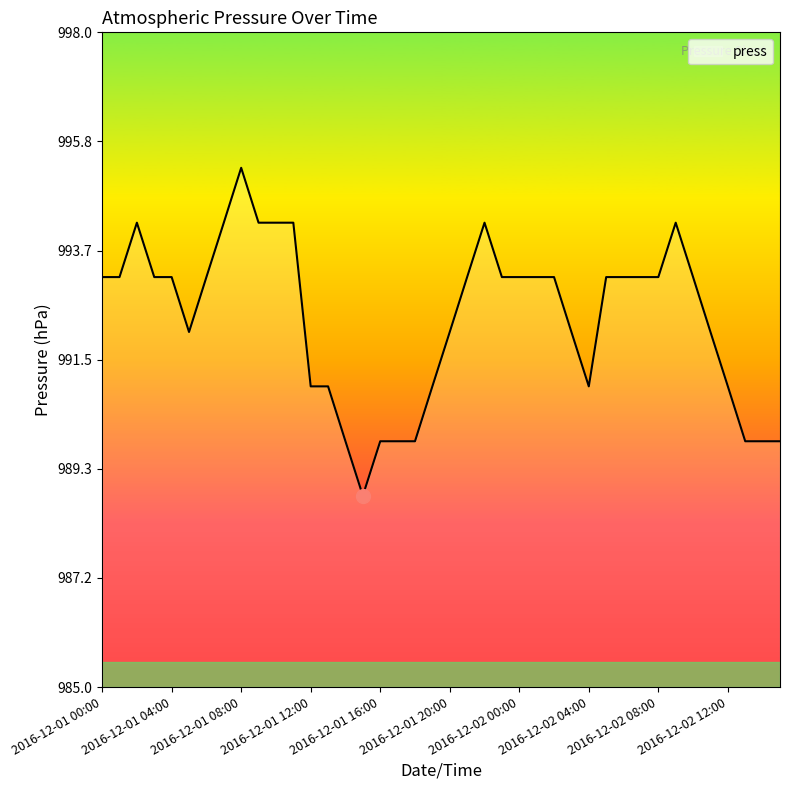

What is the average value?

992.3